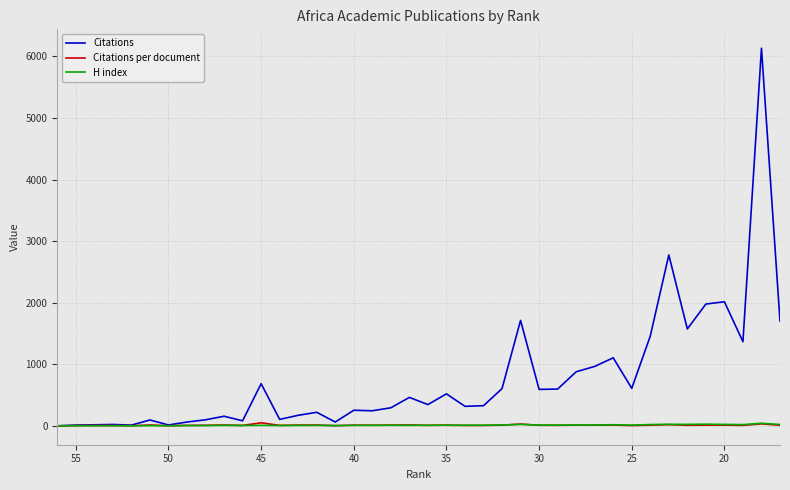

True or false: Citations and H index cross at least once.

False